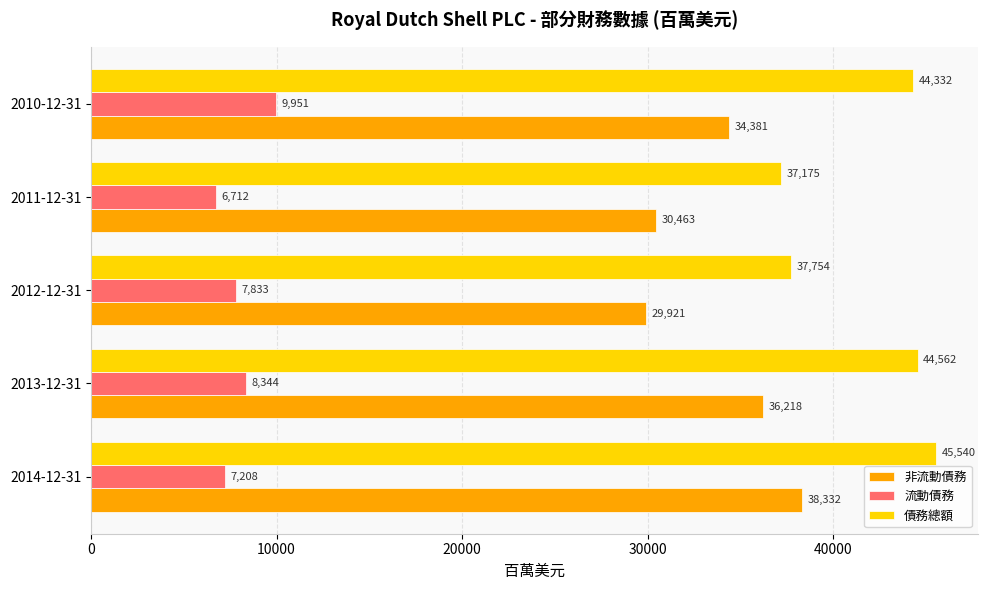

True or false: 流動債務 has a value of 2933 at 2011-12-31.

False